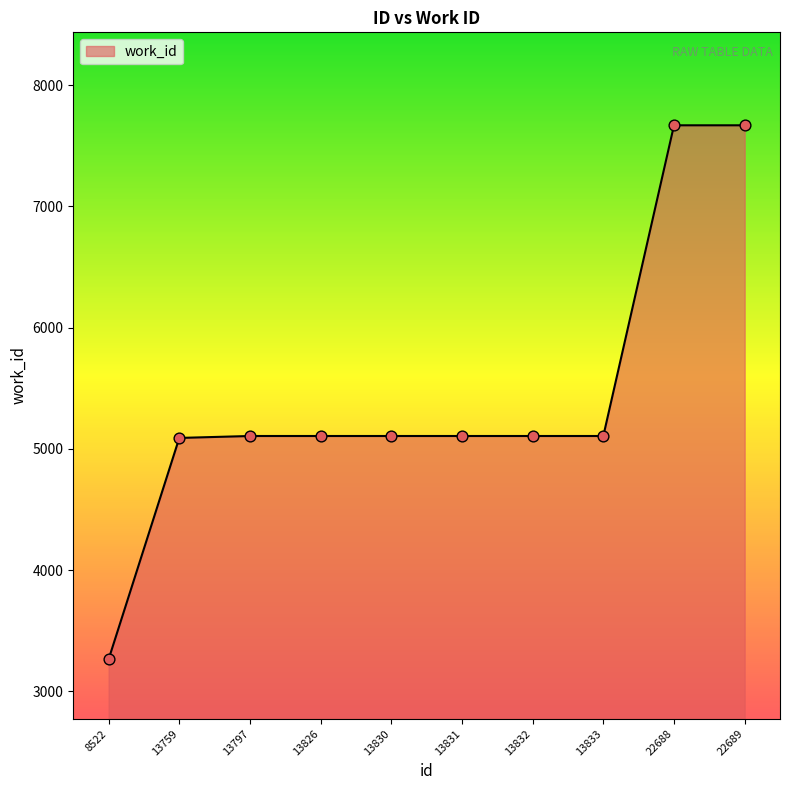

What is the change in value from 13759 to 13832?

+16